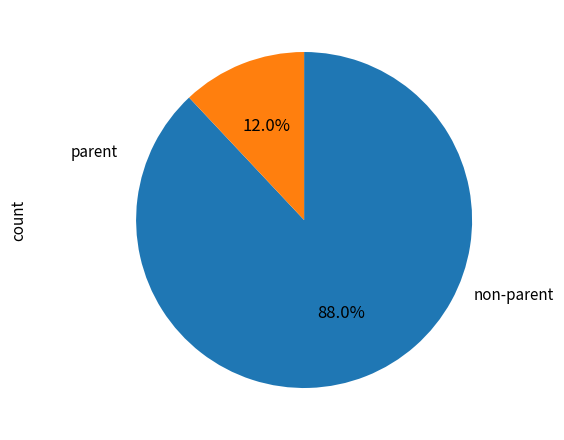

Is there any slice that represents more than half of the pie?

Yes